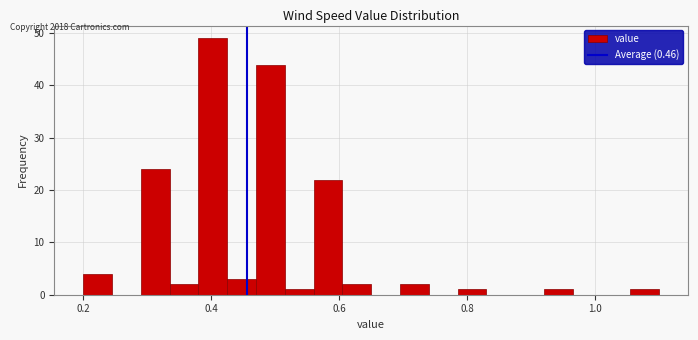

Around what value on the x-axis is the tallest bar? Give the approximate position of its centre, as read against the axis.

0.40